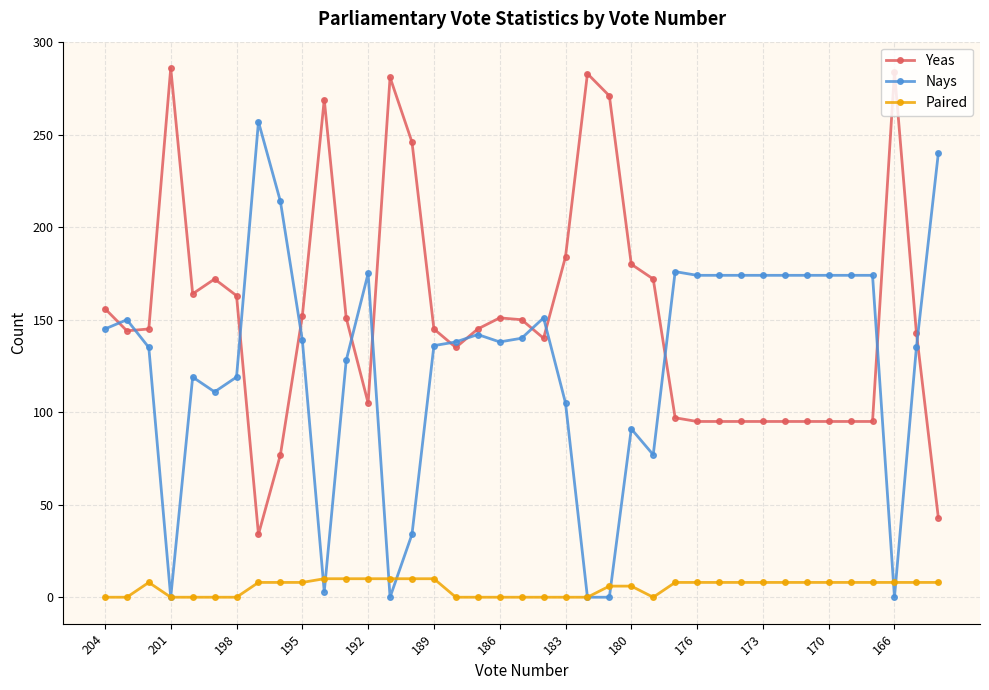

Does the chart have visible grid lines?

Yes